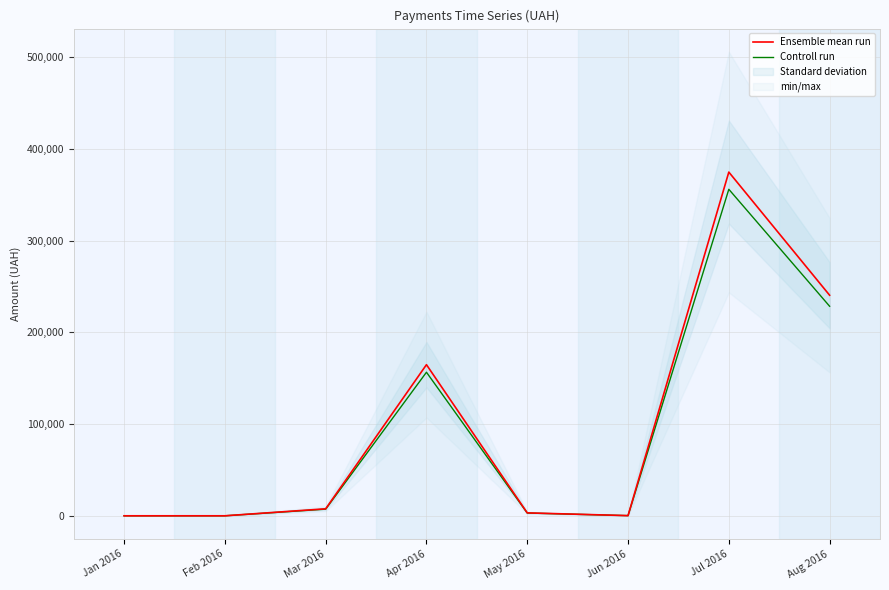

List the labels in order of Ensemble mean run value, smallest first.

Jan 2016, Feb 2016, Jun 2016, May 2016, Mar 2016, Apr 2016, Aug 2016, Jul 2016